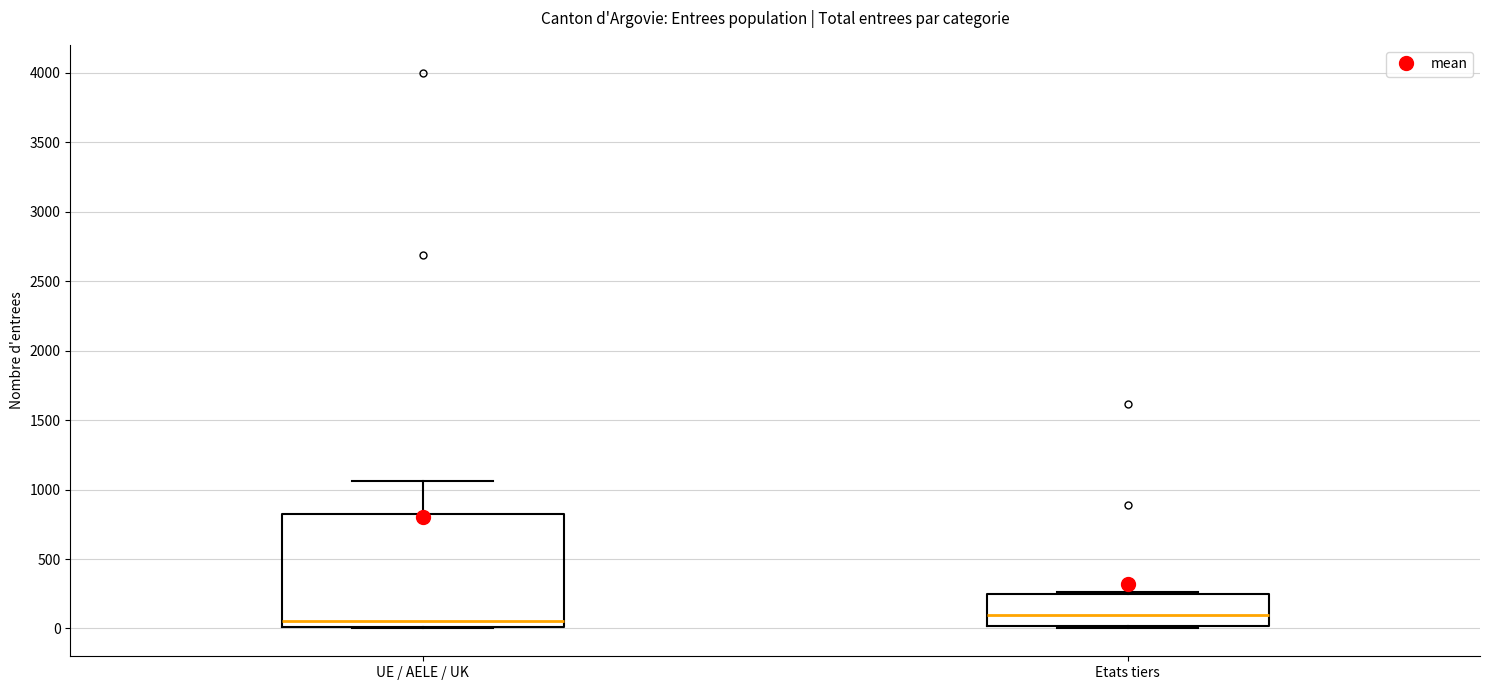

Where is the lower edge of the box for UE / AELE / UK on the y-axis? The values are not printed on the chart, so give them approximately, as read against the axis.

0